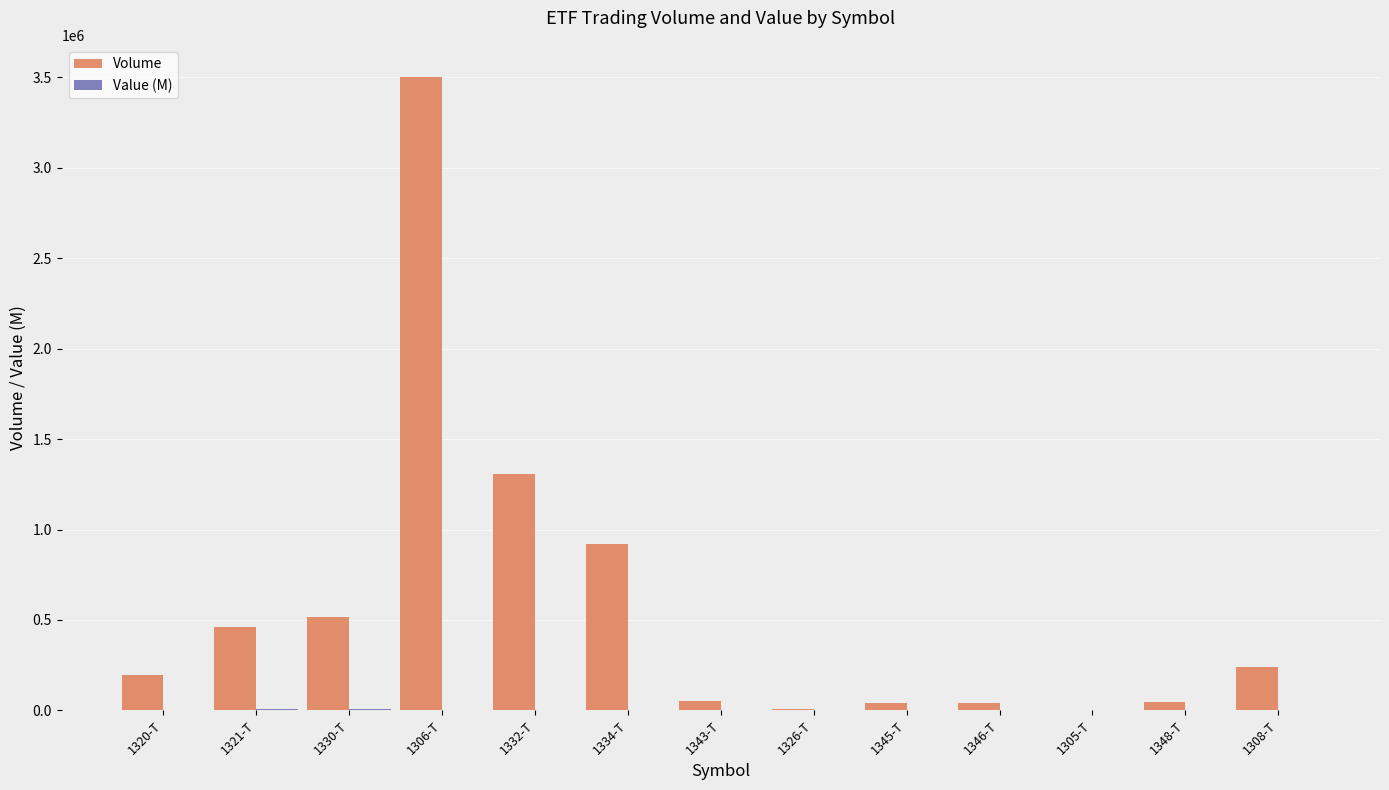

What is the greatest value displayed?

3505190.0